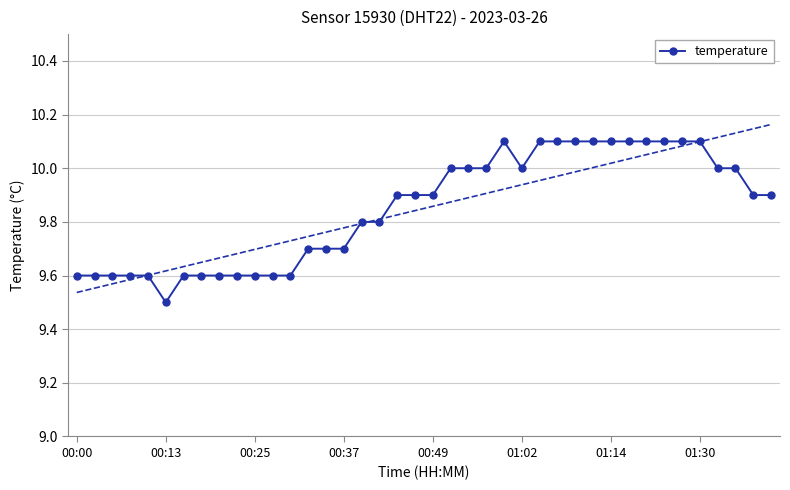

True or false: the data shows 14.9 at 24.

False